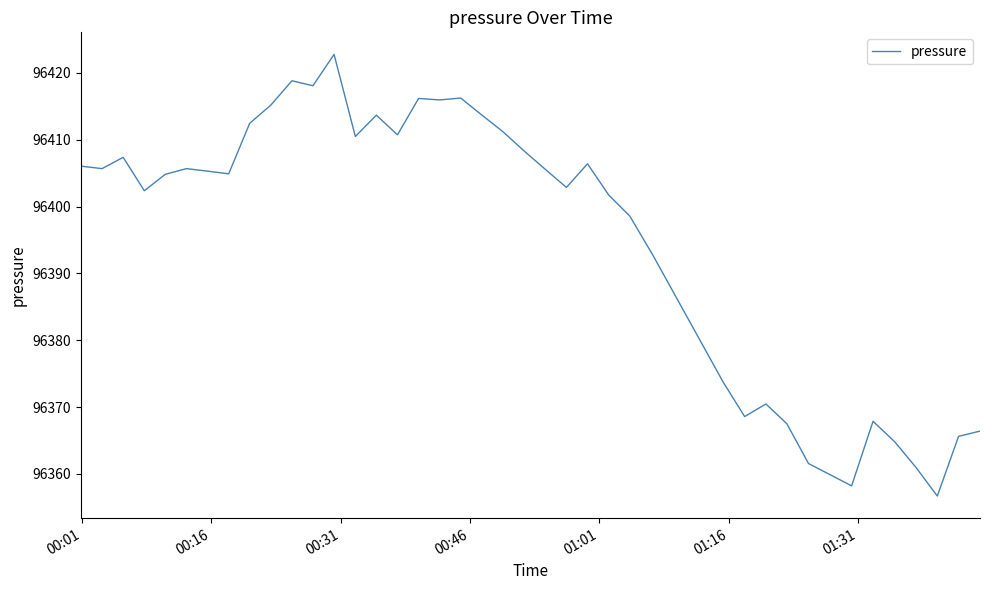

How many lines are shown in the chart?

1